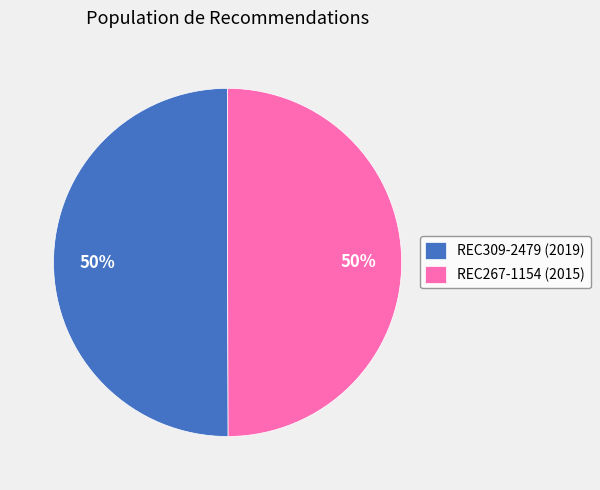

Count the number of slices in the pie.

2